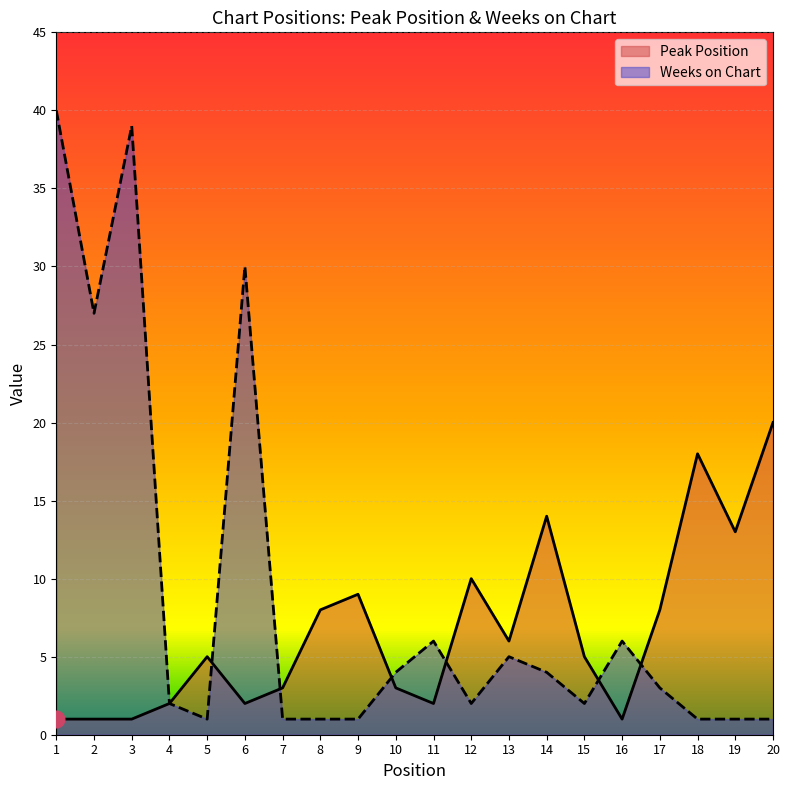

Which series changed the most between 11 and 13?

Peak Position